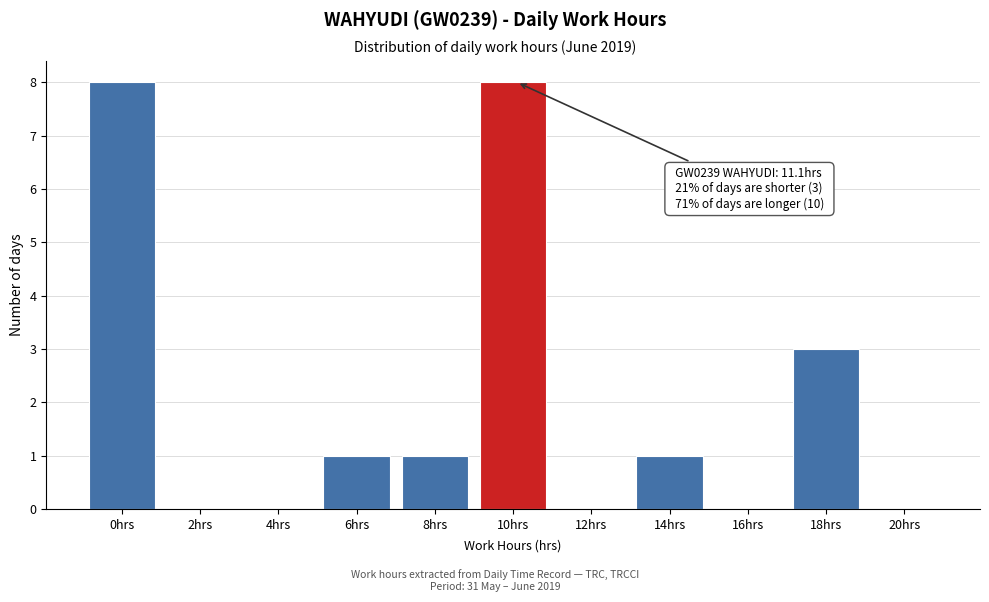

Reading right to left, transcribe all the data shown in this chart.

20hrs=0	18hrs=3	16hrs=0	14hrs=1	12hrs=0	10hrs=8	8hrs=1	6hrs=1	4hrs=0	2hrs=0	0hrs=8